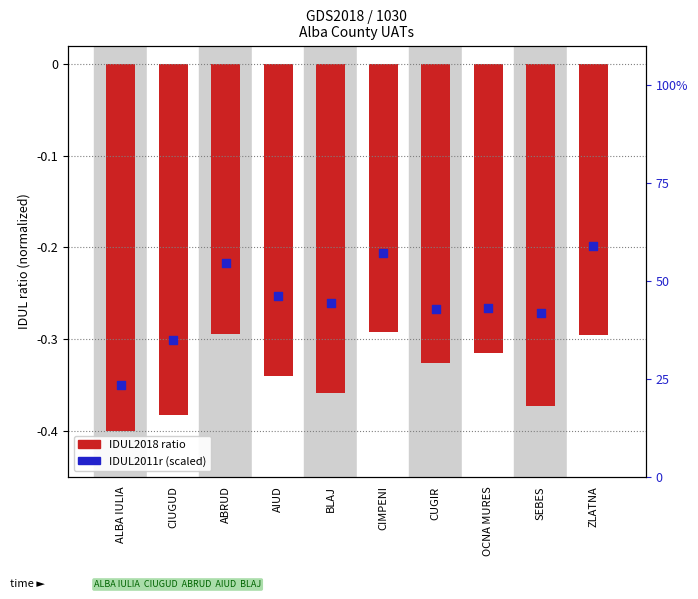

At which category is the sum across all series the highest?

ZLATNA